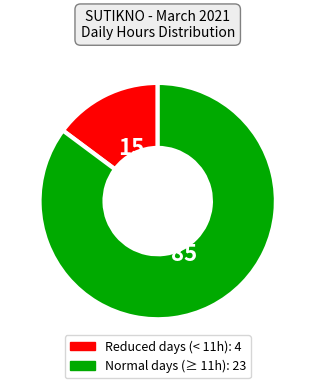

Is there any slice that represents more than half of the pie?

Yes